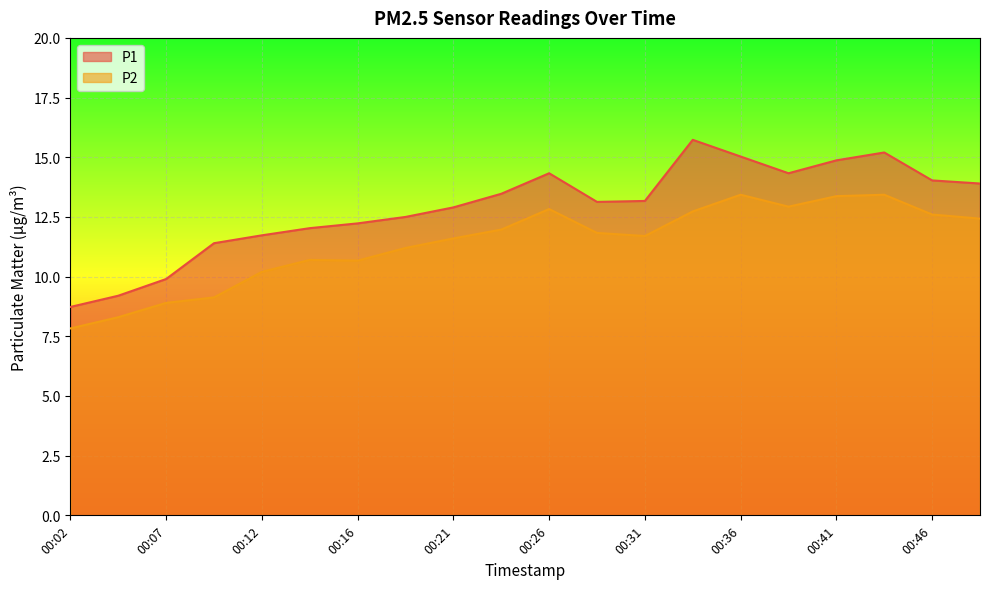

What is the highest value of the P1 series?

15.7